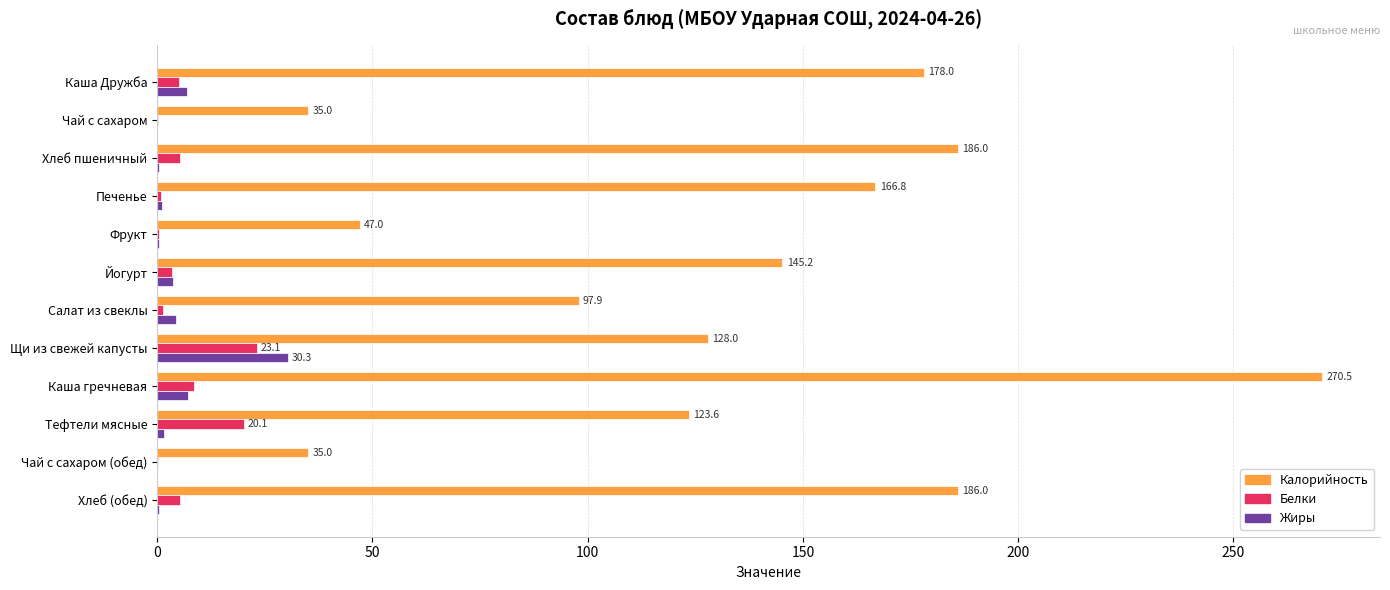

What is the sum of all Калорийность values?

1599.0